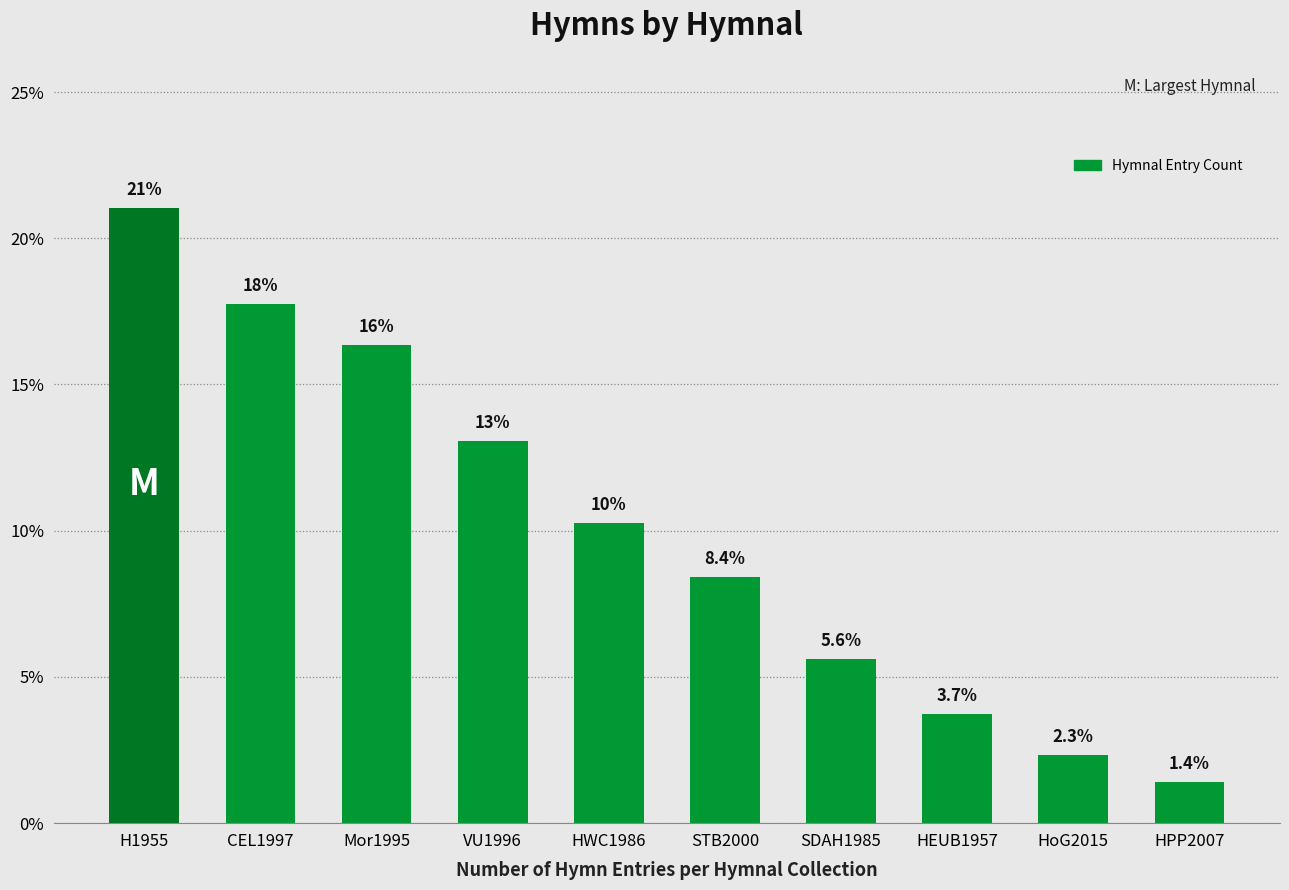

Between STB2000 and H1955, which is larger?

H1955